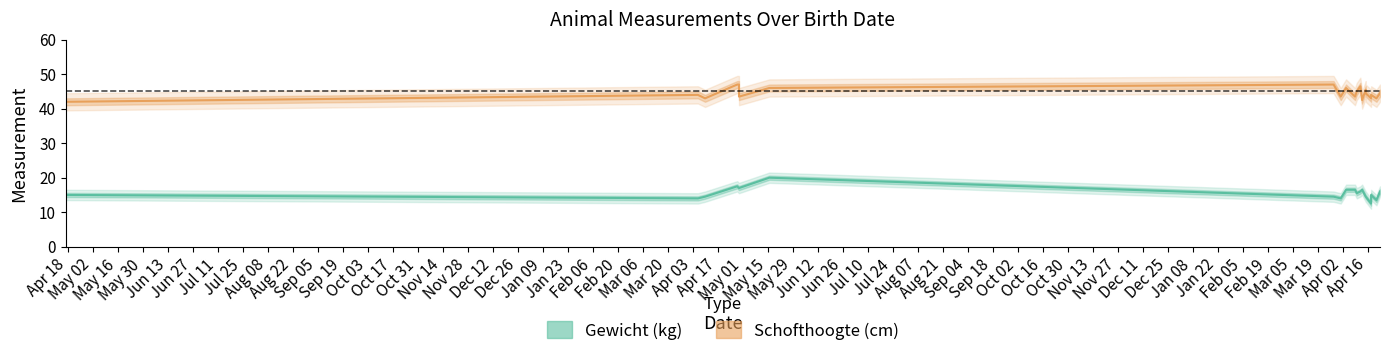

What is the maximum value shown in the chart?

47.0